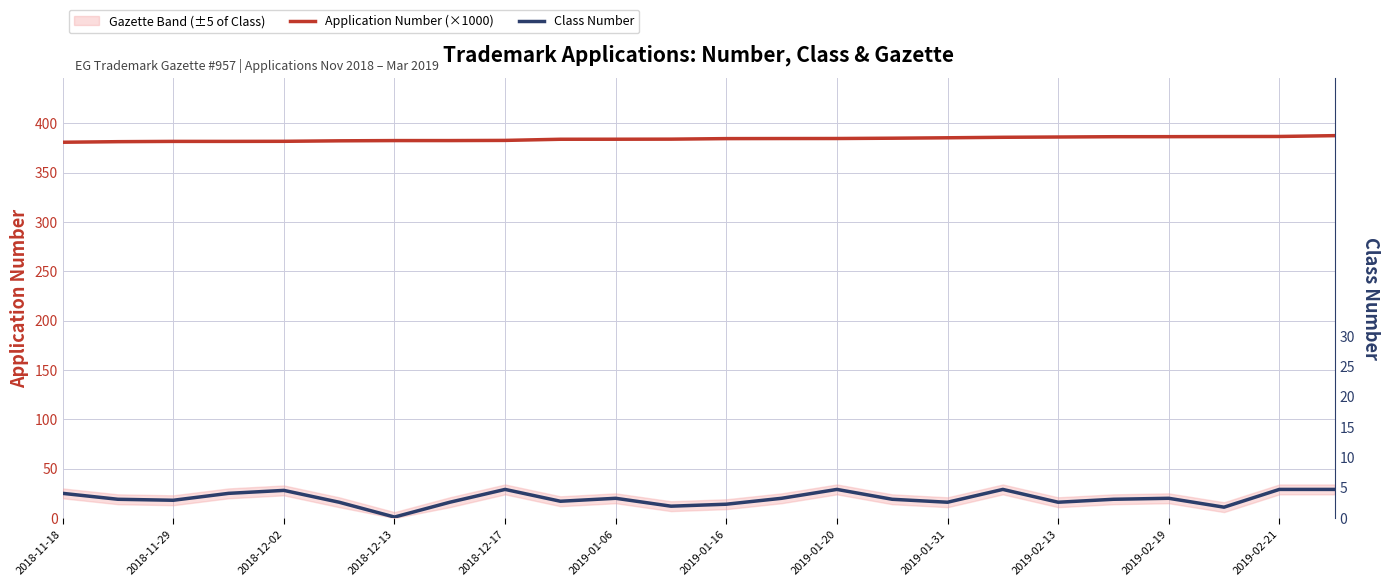

What is the label of the 3rd point from the right?

21